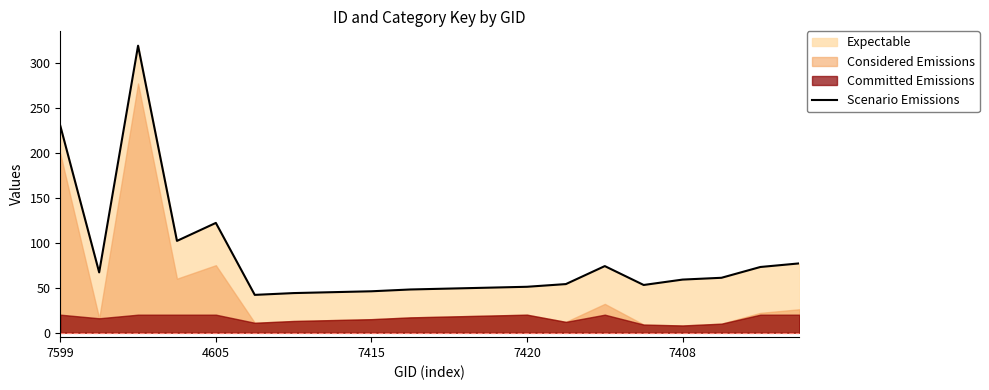

What is the lowest value of the Scenario Emissions series?

42